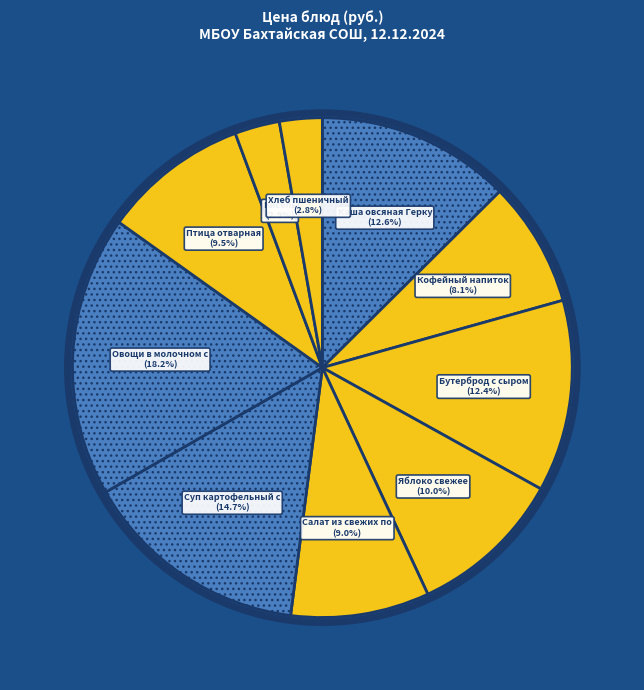

Count the number of slices in the pie.

10